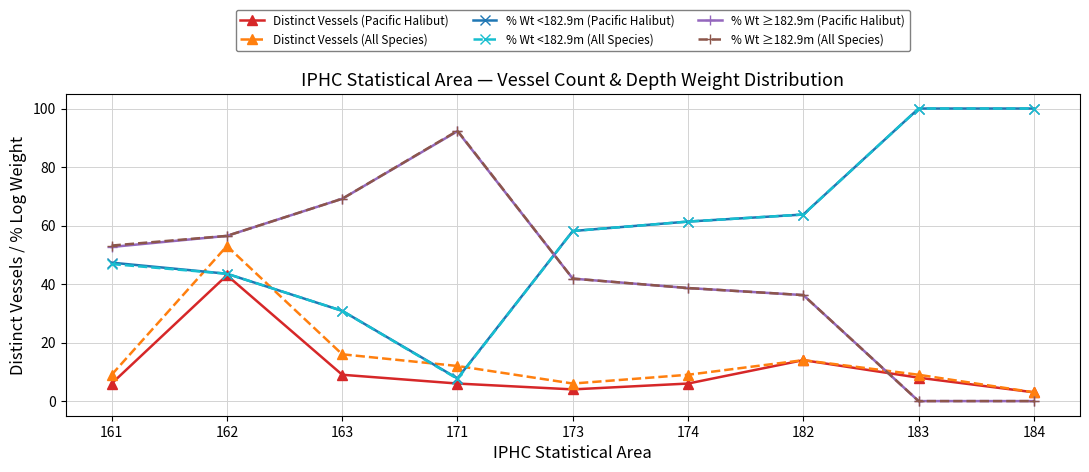

True or false: Distinct Vessels (Pacific Halibut) has more than 0 points higher than both neighbors.

True